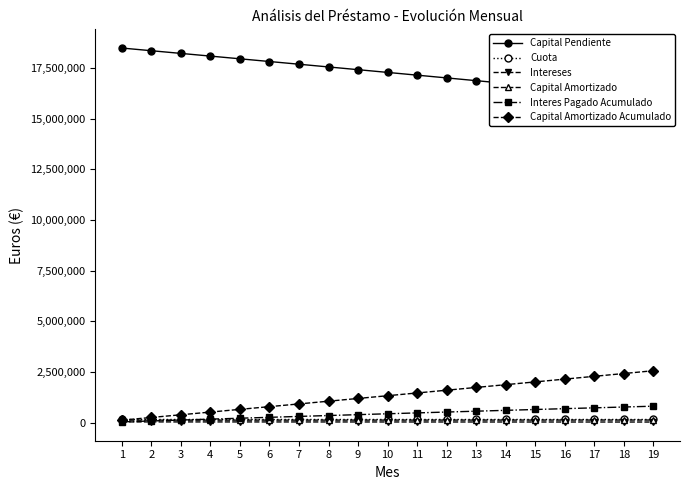

Where do Interes Pagado Acumulado and Cuota first cross each other?

3 and 4